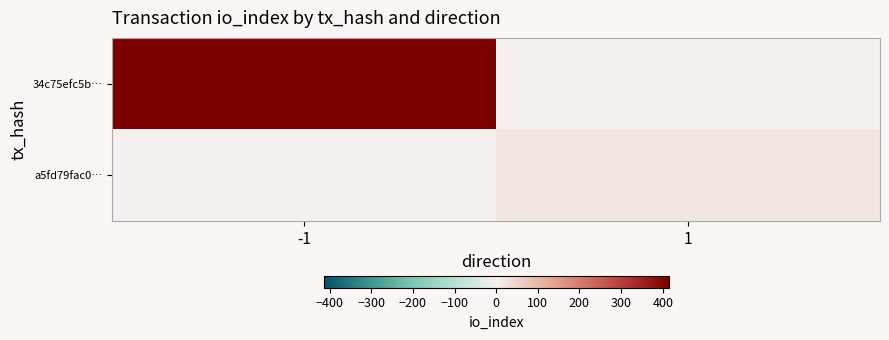

Count the number of categories in the chart.

2